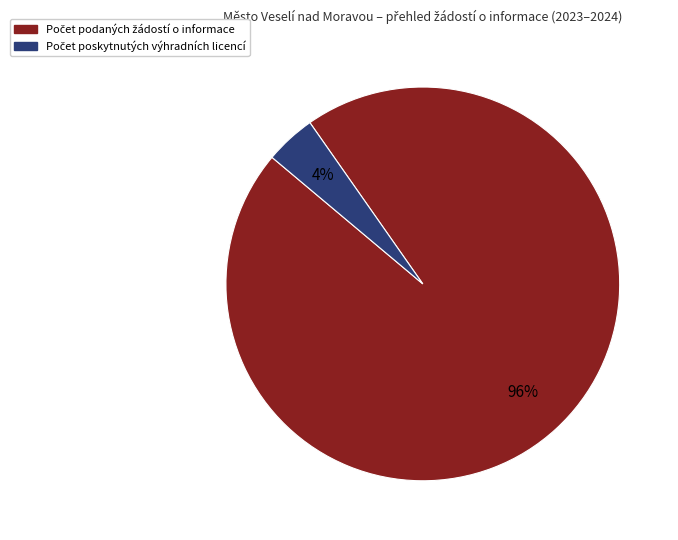

To the nearest percent, what is the difference between the largest and smallest slice percentages?

92%